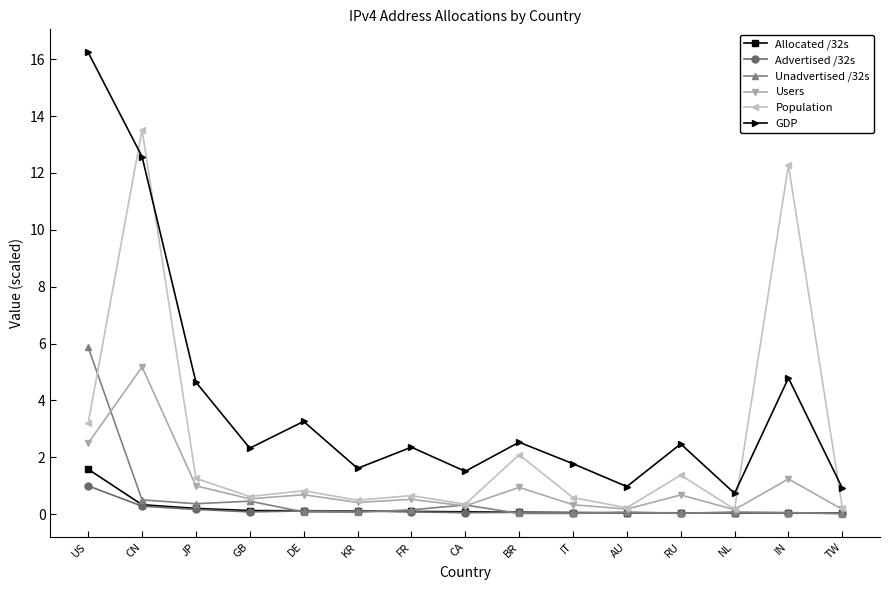

List the series in order of their peak value, highest first.

GDP, Population, Unadvertised /32s, Users, Allocated /32s, Advertised /32s